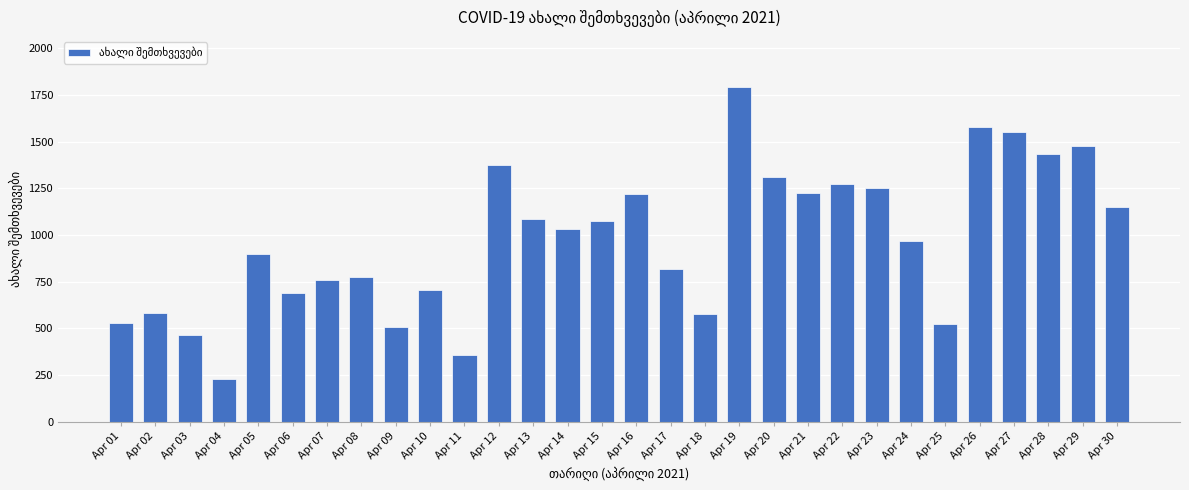

What is the minimum value shown in the chart?

228